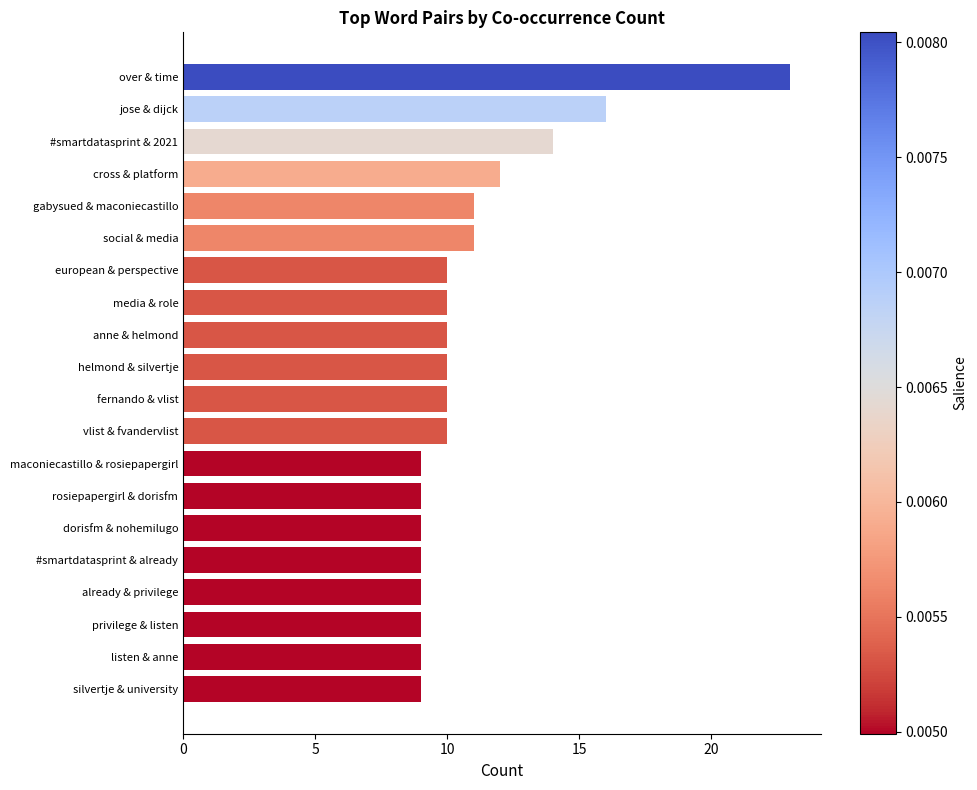

Reading bottom to top, list all the values displayed in this chart.

silvertje & university=9	listen & anne=9	privilege & listen=9	already & privilege=9	#smartdatasprint & already=9	dorisfm & nohemilugo=9	rosiepapergirl & dorisfm=9	maconiecastillo & rosiepapergirl=9	vlist & fvandervlist=10	fernando & vlist=10	helmond & silvertje=10	anne & helmond=10	media & role=10	european & perspective=10	social & media=11	gabysued & maconiecastillo=11	cross & platform=12	#smartdatasprint & 2021=14	jose & dijck=16	over & time=23